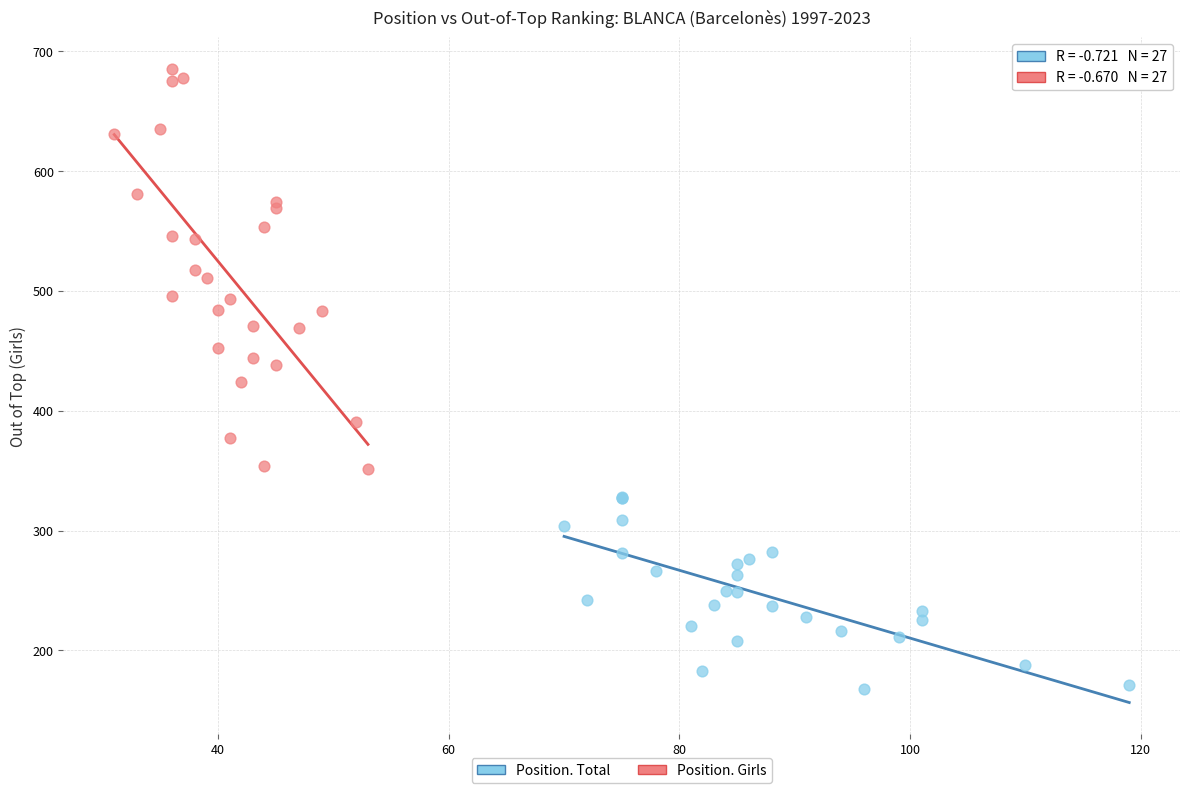

Which series has the largest Y range (max minus min)?

Position. Girls